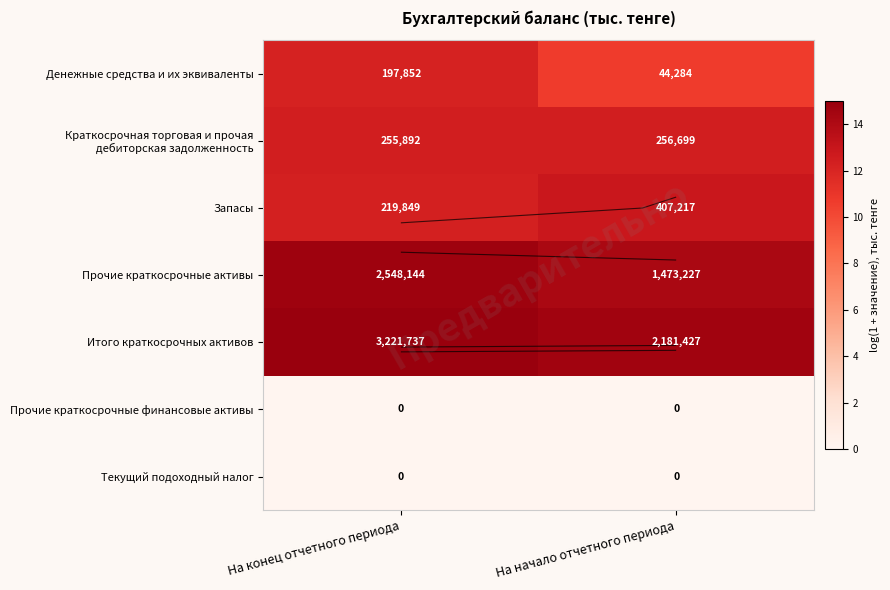

Is the value of Итого краткосрочных активов at На конец отчетного периода greater than the value of Текущий подоходный налог at На конец отчетного периода?

Yes